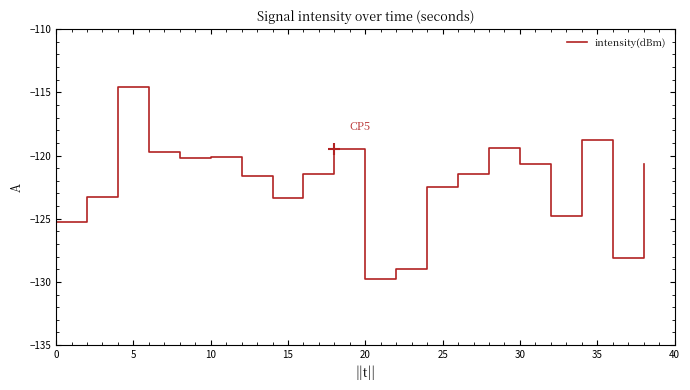

What is the difference between the maximum and minimum values?

15.2